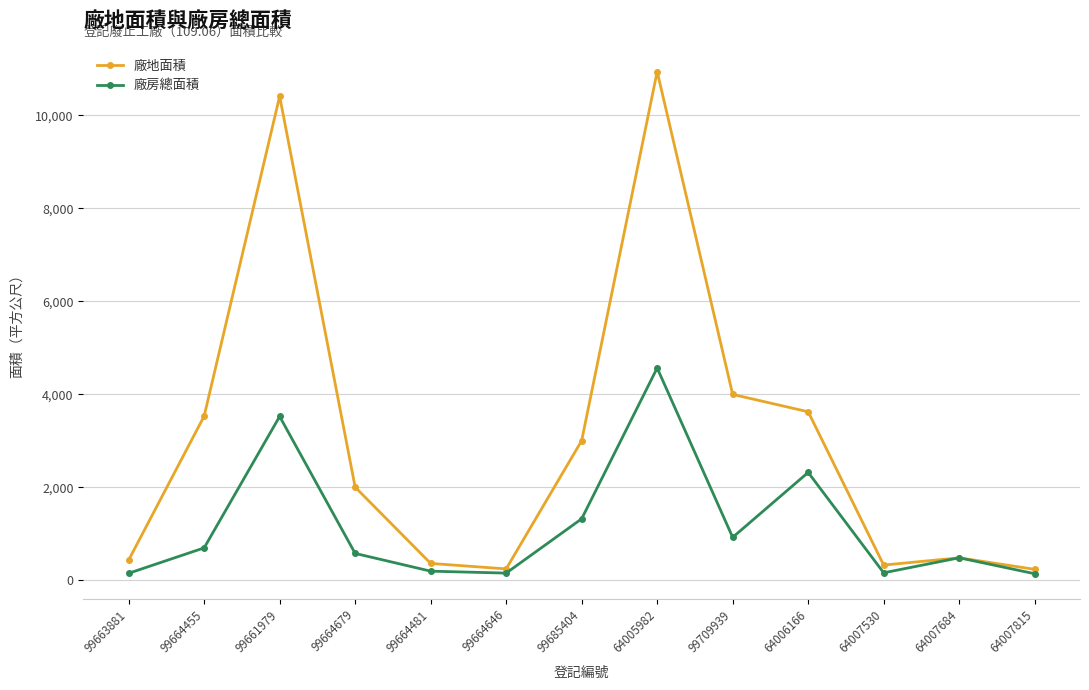

How many interior local peaks does the 廠房總面積 series have?

4